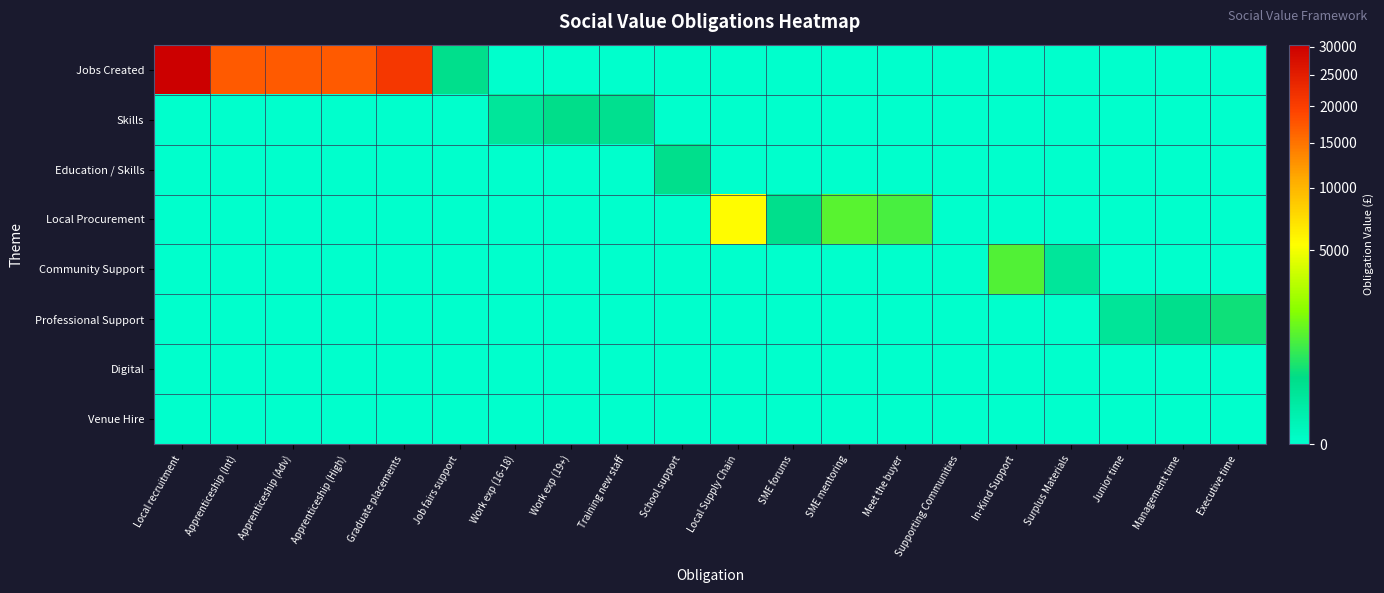

Which has a higher value, SME mentoring or SME forums?

SME mentoring